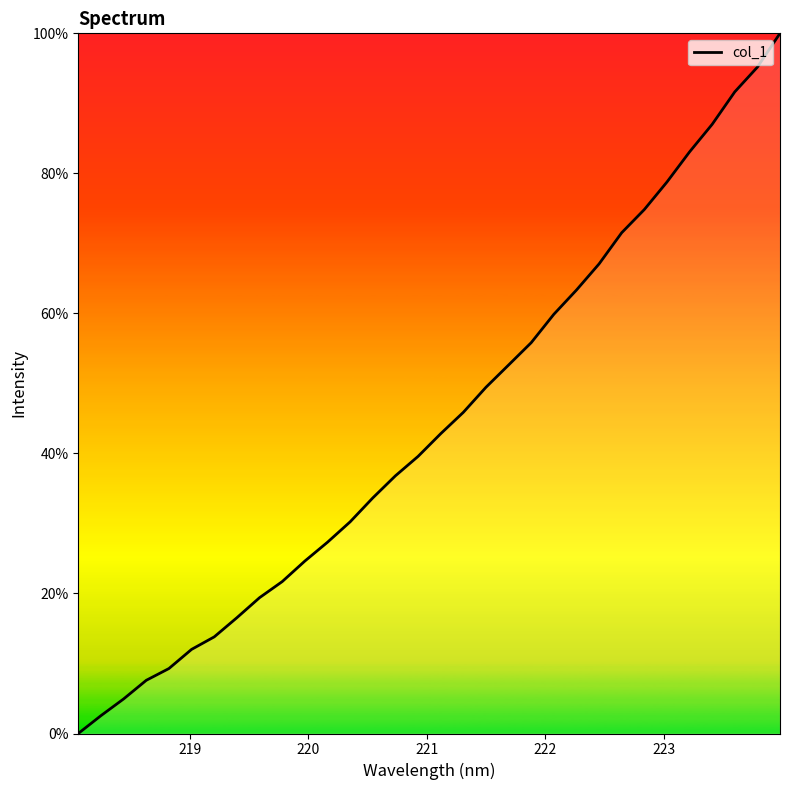

True or false: the data has more than 1 interior local peaks.

False